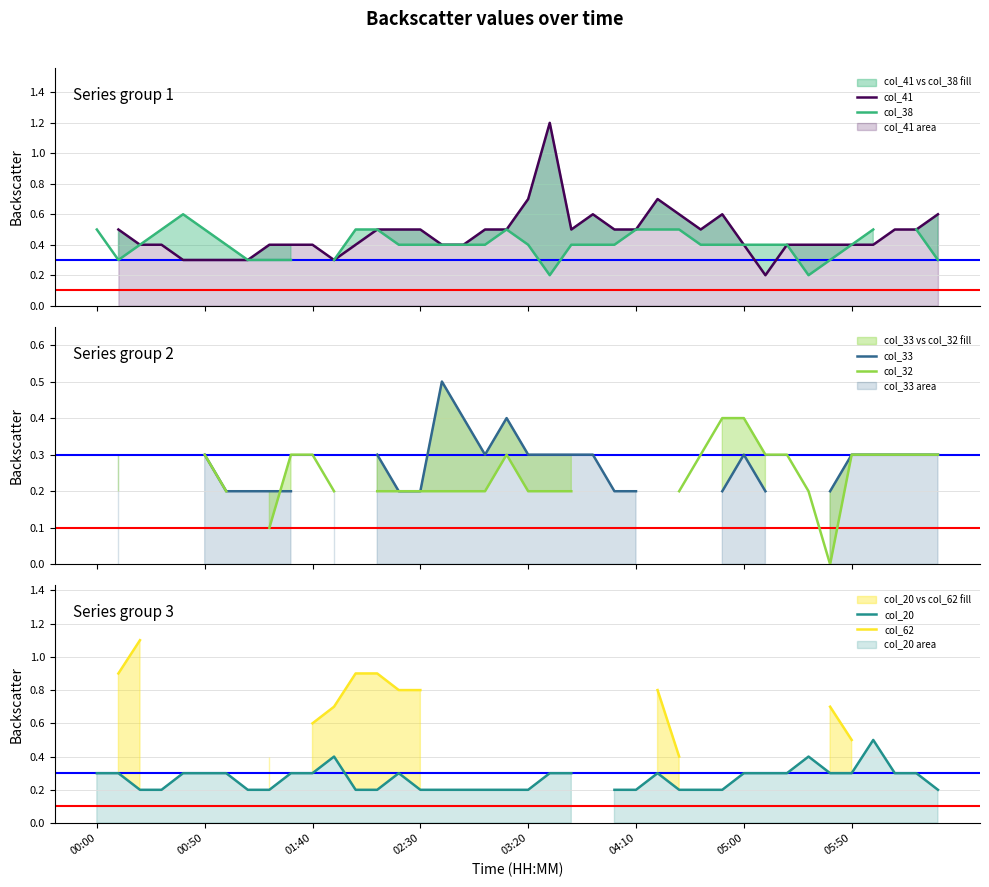

True or false: col_33 has a value of 0.3 at 18.

True